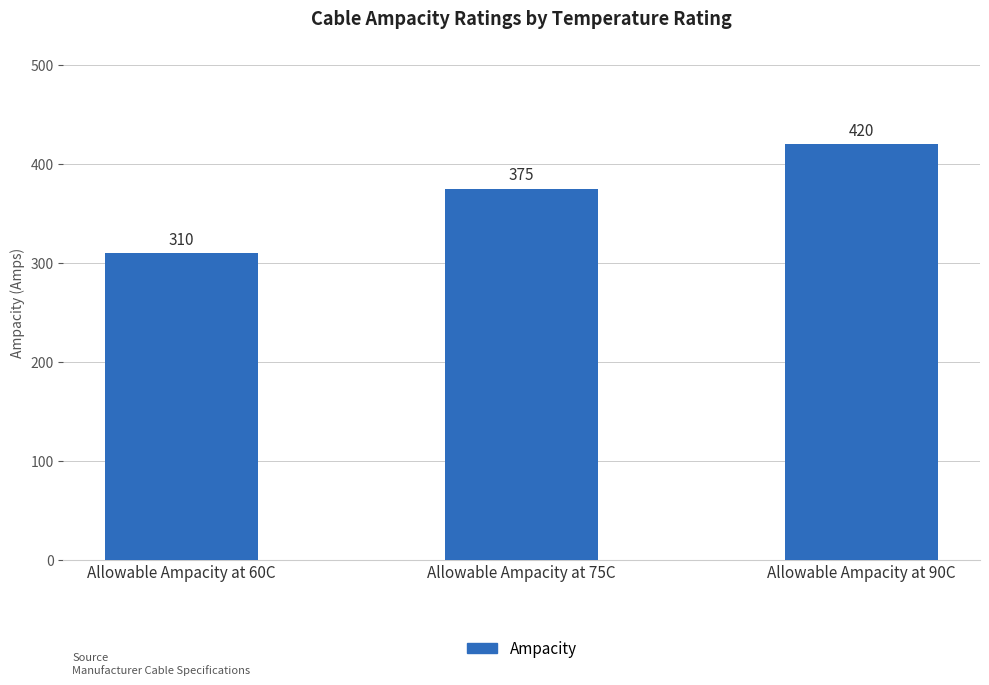

What is the difference between the maximum and minimum values?

110